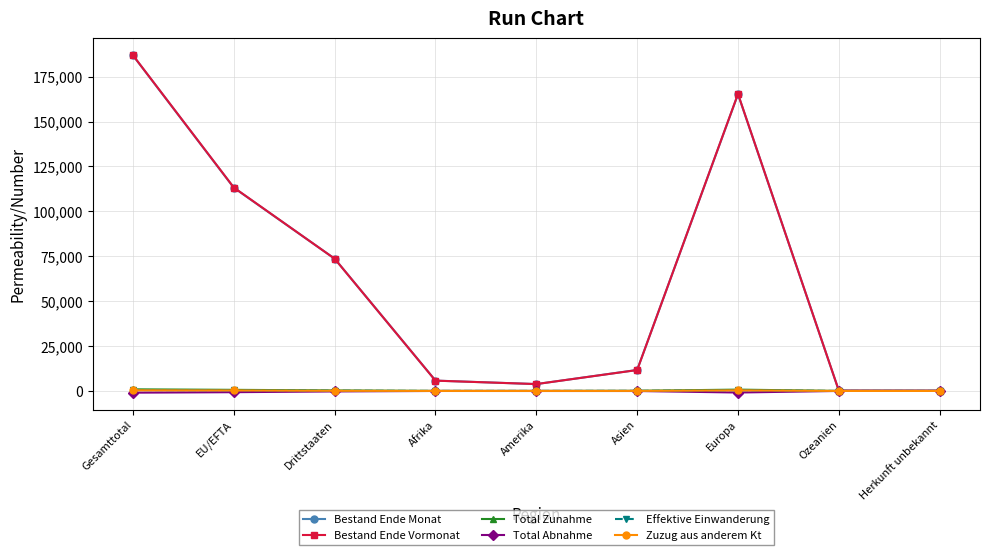

Between Afrika and Europa, which series saw the biggest shift?

Bestand Ende Vormonat